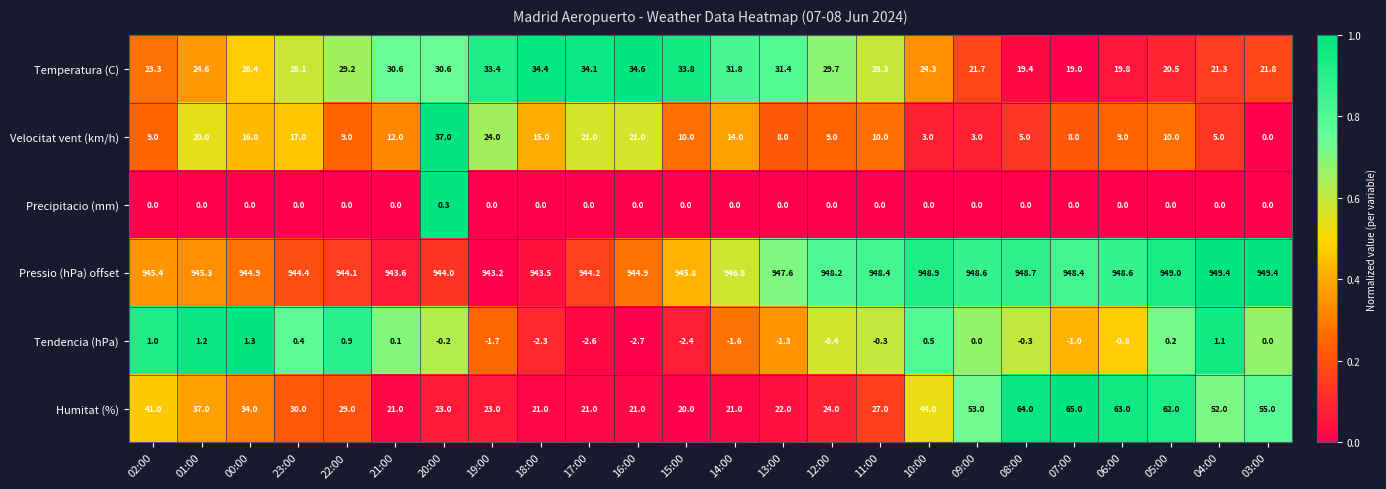

What is the maximum value shown in the chart?

949.4